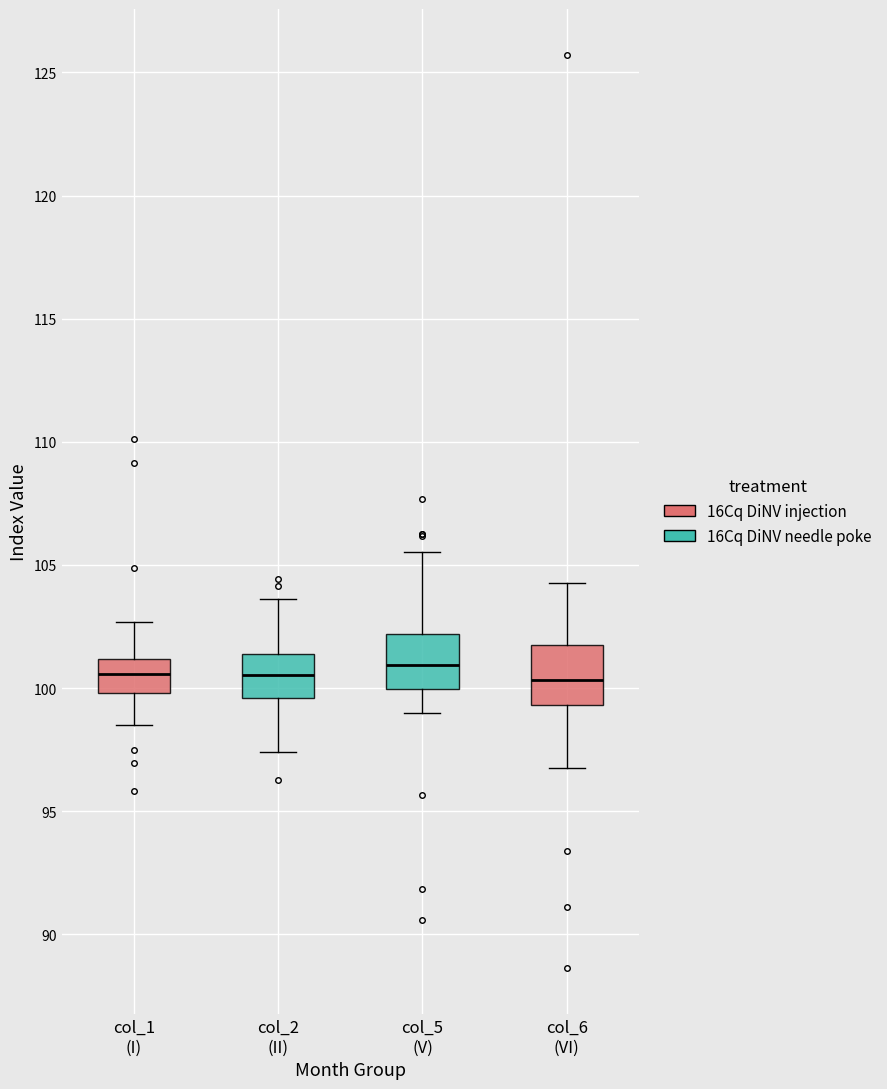

Where does the upper whisker of the box for col_6 (VI) end on the y-axis? The values are not printed on the chart, so give them approximately, as read against the axis.

104.5